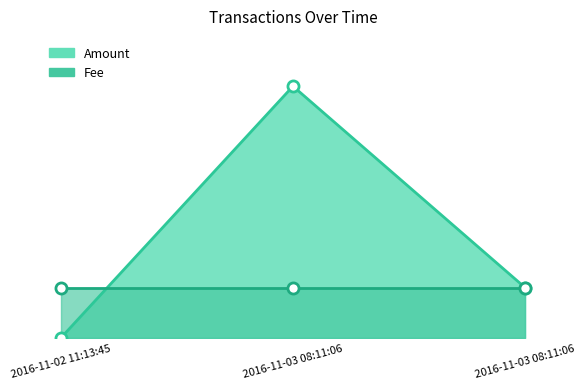

What is the maximum value for Amount?

5